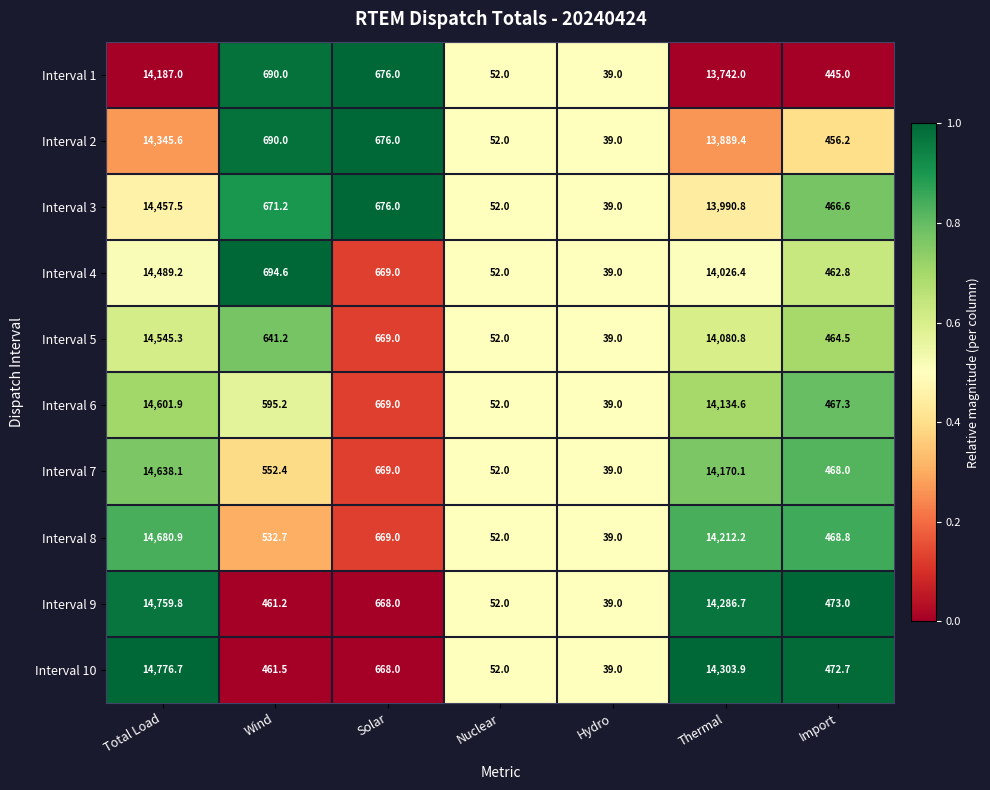

Which series has the largest total across all categories?

Interval 10